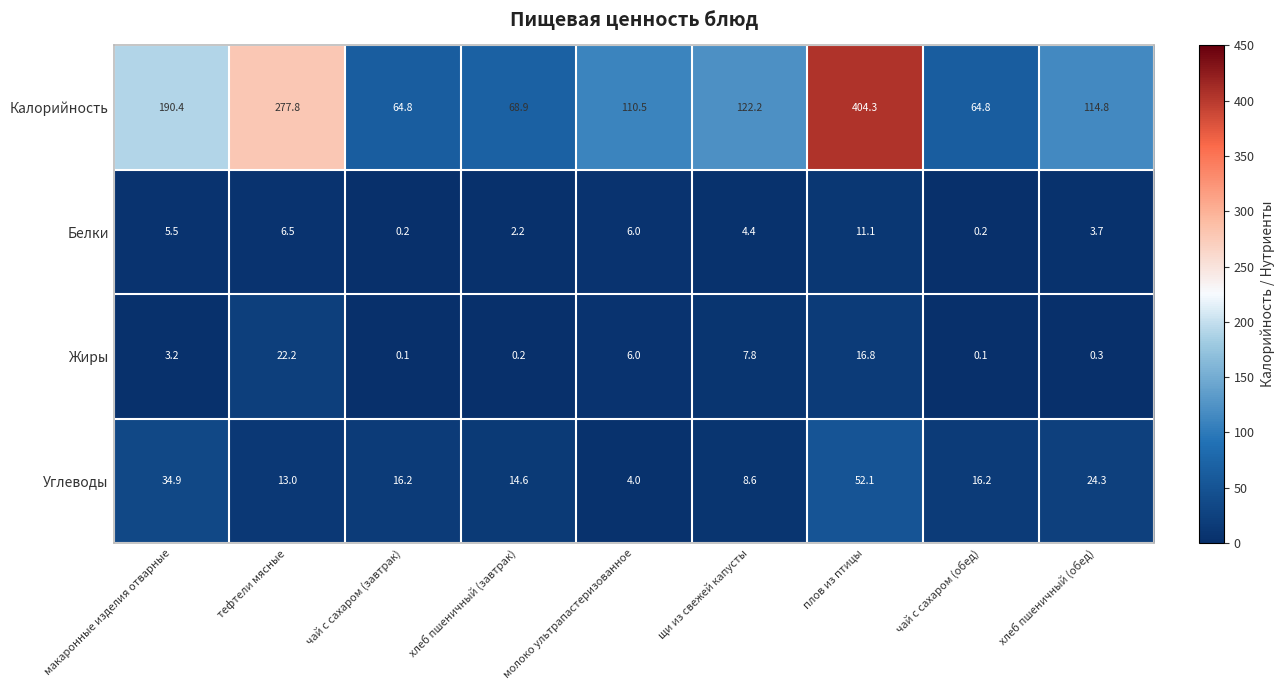

Which series changed the most between щи из свежей капусты and чай с сахаром (обед)?

Калорийность